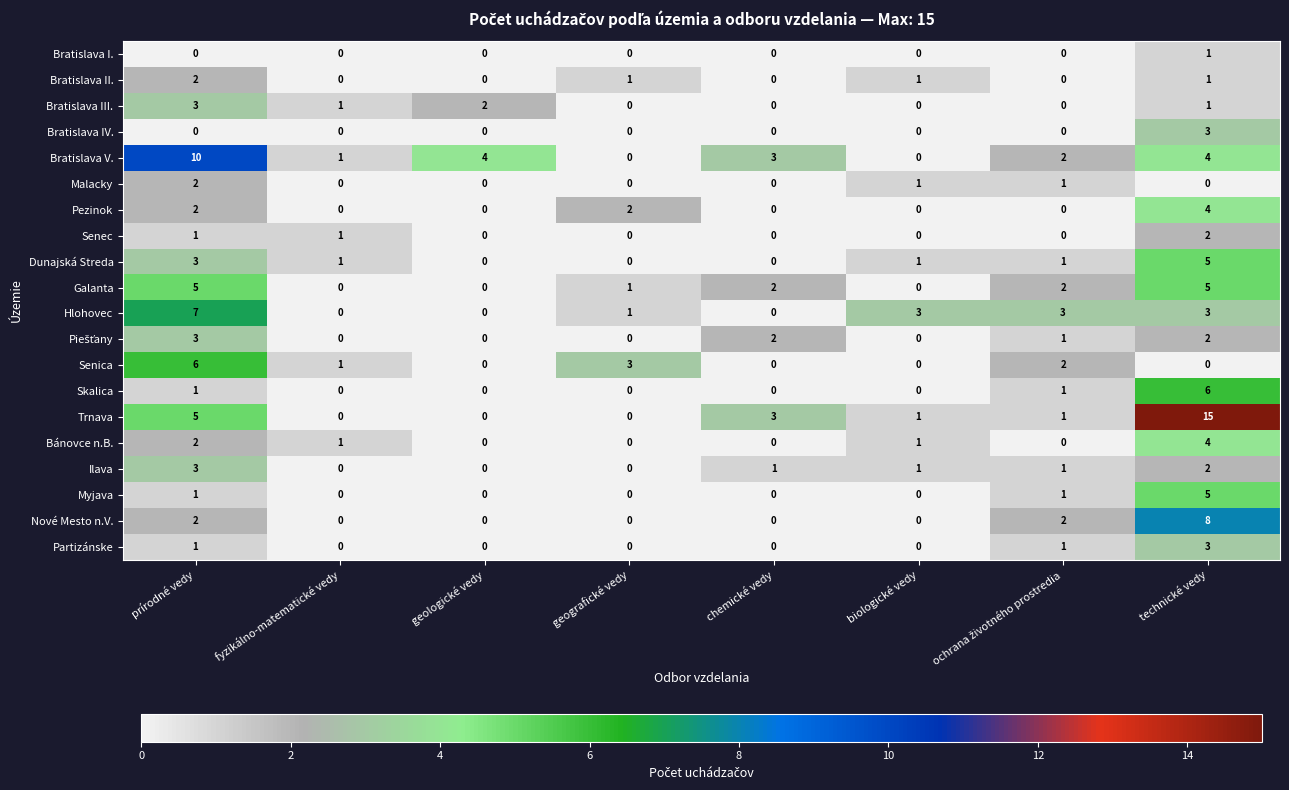

True or false: Bratislava II. has a value of -1 at geologické vedy.

False